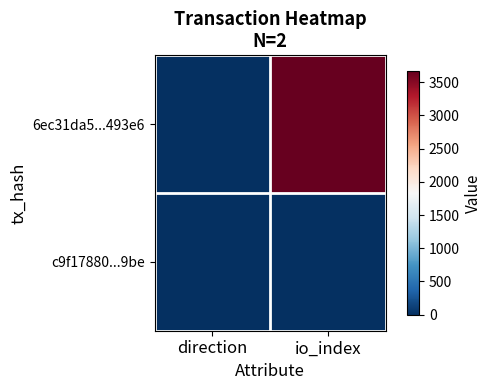

Reading right to left, what are all the values shown in this chart?

6ec31da5...493e6: io_index=3664	direction=-1
c9f17880...9be: io_index=13	direction=1